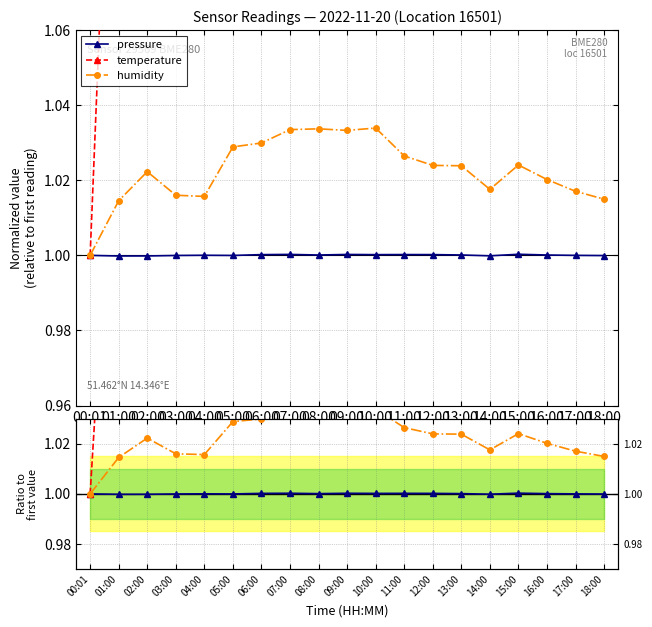

True or false: humidity has a value of 1.4 at 15:00.

False